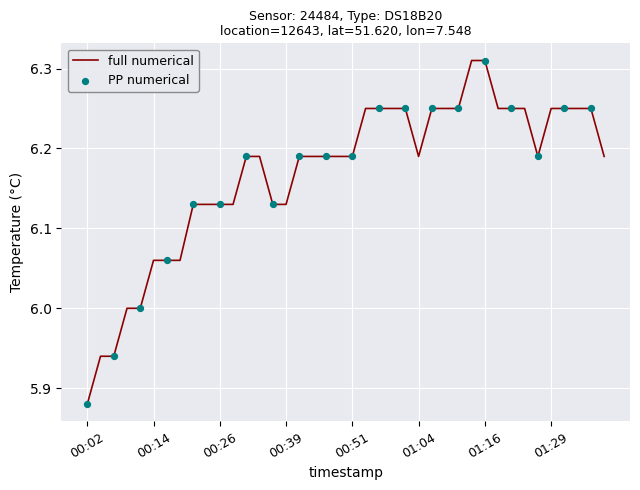

Does the chart have visible grid lines?

Yes